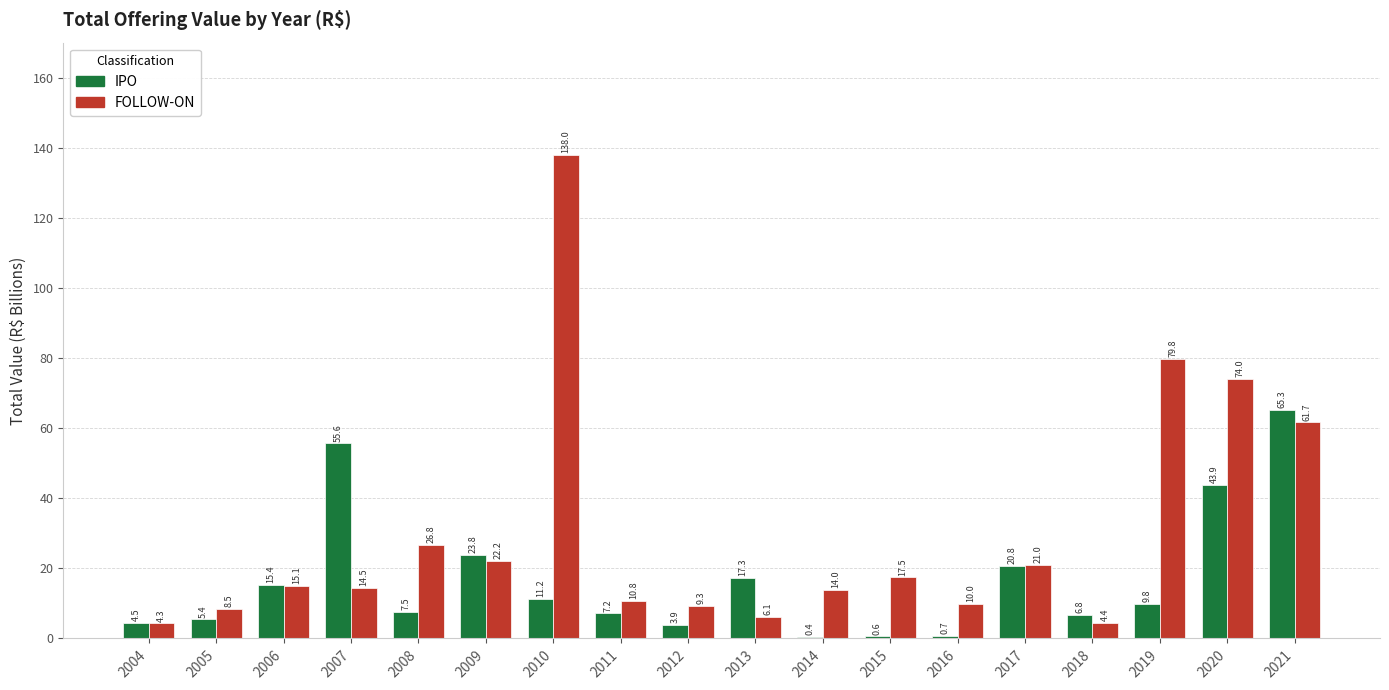

What is the maximum value for FOLLOW-ON?

138.0